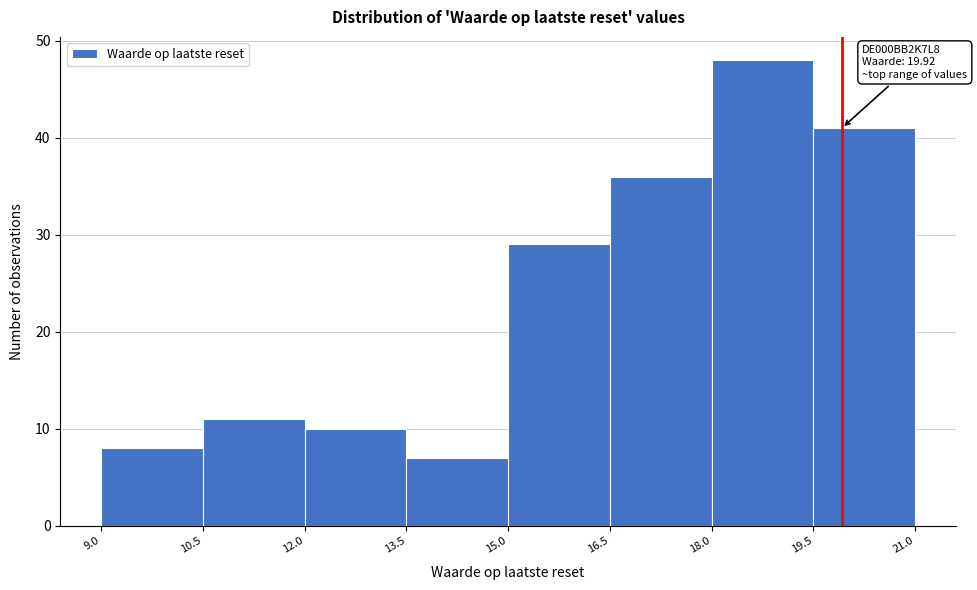

Over which range of the x-axis is the bar tallest?

18.0 to 19.5